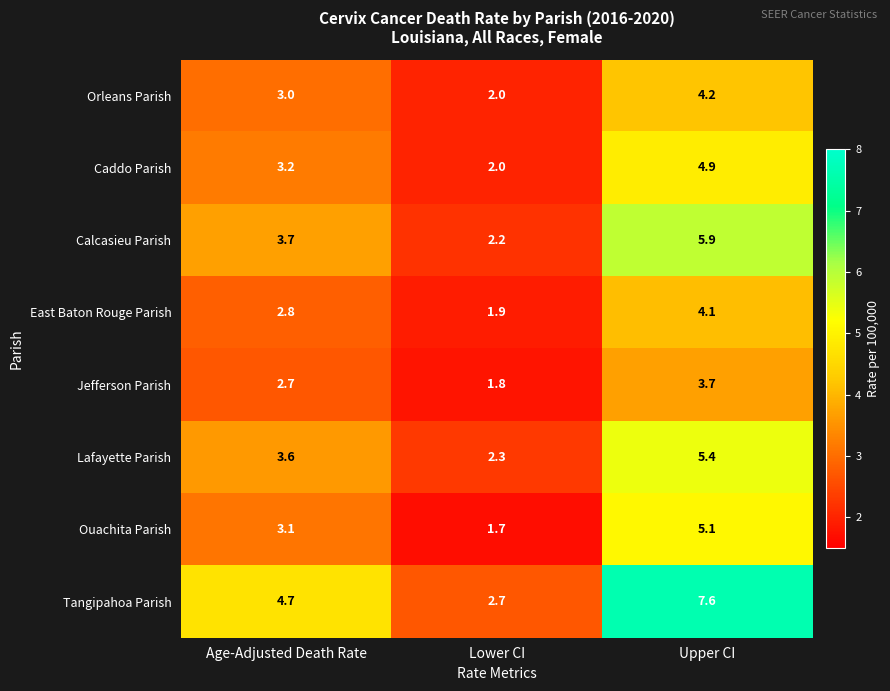

Rank the series by their maximum value, from lowest to highest.

Jefferson Parish, East Baton Rouge Parish, Orleans Parish, Caddo Parish, Ouachita Parish, Lafayette Parish, Calcasieu Parish, Tangipahoa Parish